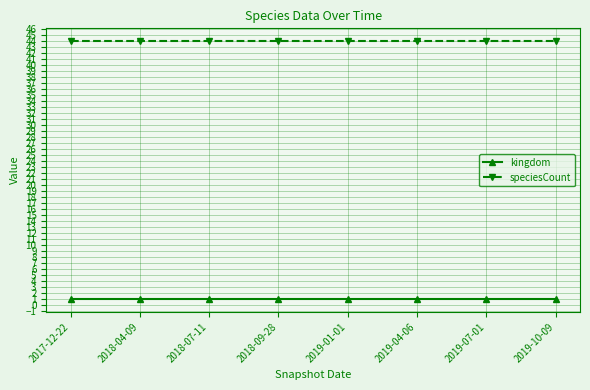

What is the label of the 7th point from the left?

2019-07-01